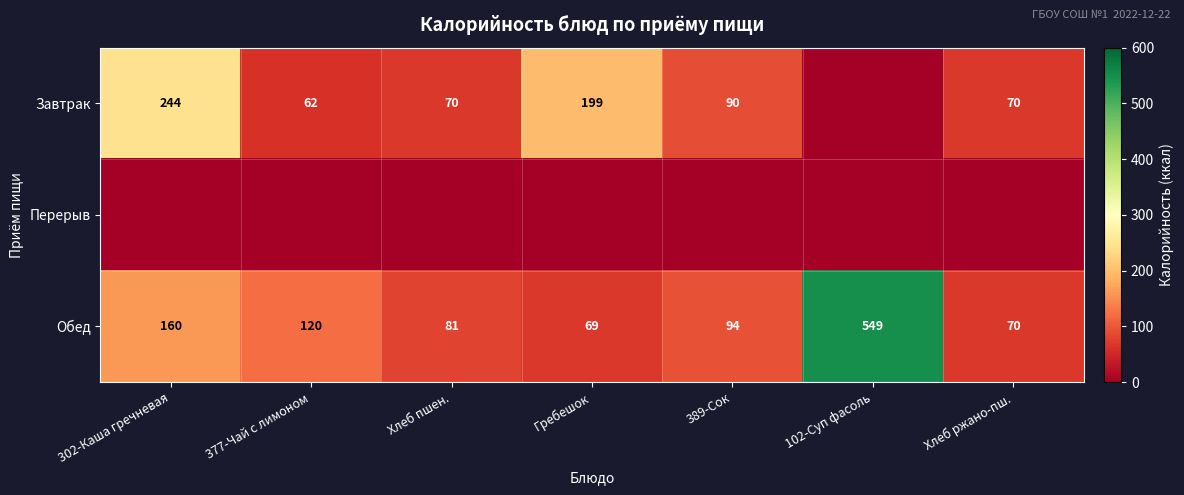

Which category has the lowest value across all series?

102-Суп фасоль